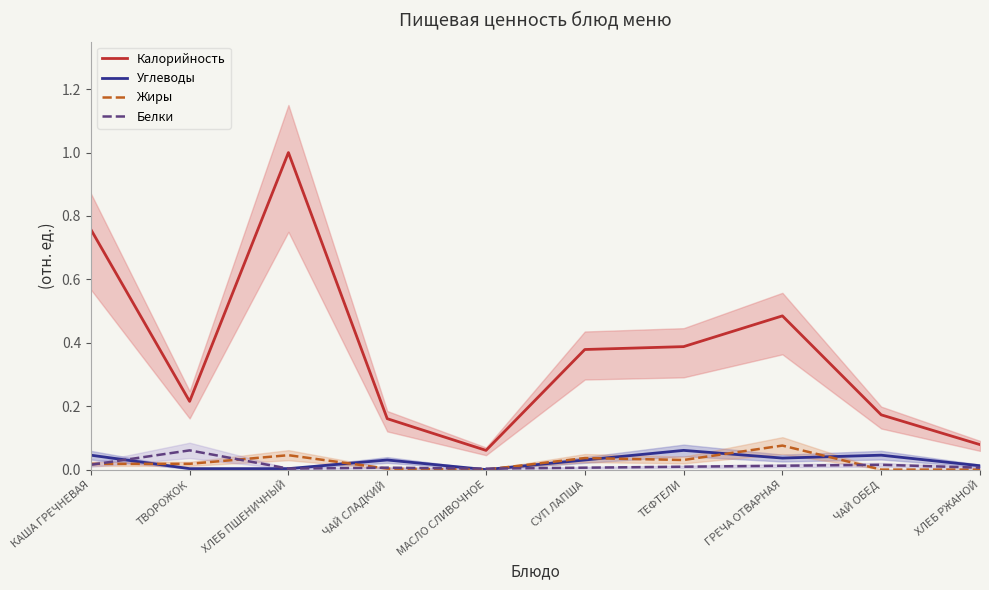

True or false: Углеводы has more than 2 interior local peaks.

True